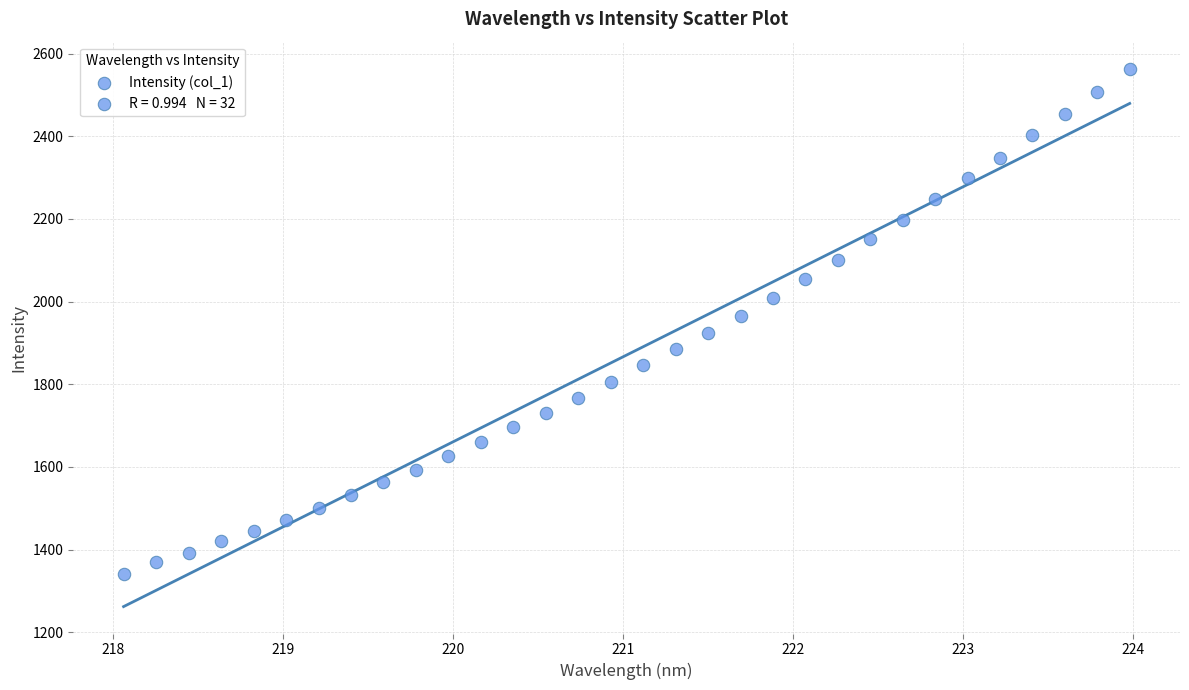

What is the range of X values (max minus min)?

5.9